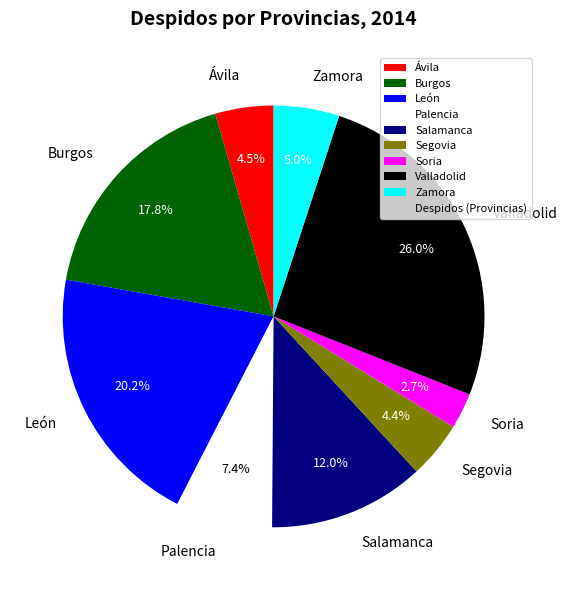

To the nearest percent, what is the difference between the Ávila and León slice percentages?

16%